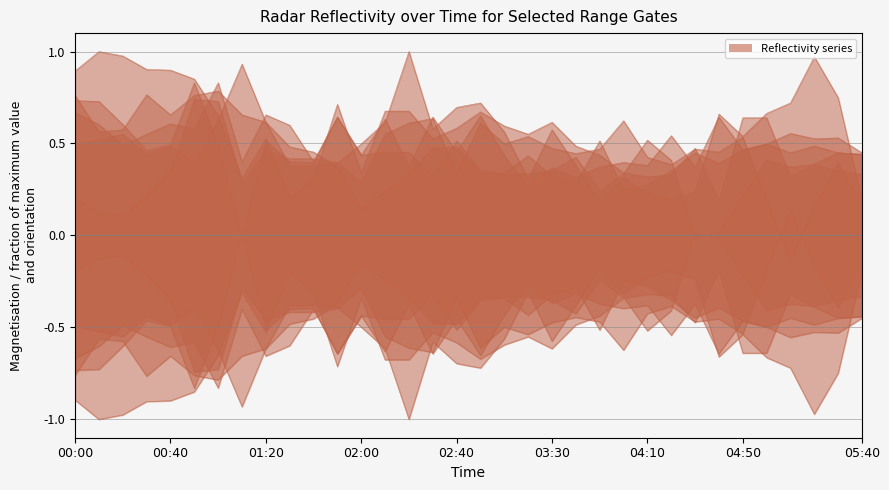

Reading right to left, transcribe all the data shown in this chart.

7.808: 0.3	0.4	0.4	0.4	0.4	0.2	0.0	-0.0	0.4	0.5	0.3	0.2	0.4	0.4	0.3	0.3	0.3	0.5	0.5	0.3	0.2	0.1	0.4	0.5	0.5	0.6	0.9	0.6	0.4	0.5	0.4	0.6	0.5	0.5
9.433: -0.4	-0.4	-0.5	-0.4	-0.5	-0.5	-0.4	-0.4	-0.4	-0.3	-0.2	-0.5	-0.3	-0.3	-0.4	-0.3	-0.4	-0.5	-0.3	-0.5	-0.5	-0.4	-0.6	-0.4	-0.6	-0.7	-0.4	-0.8	-0.6	-0.6	-0.6	-0.5	-0.6	-0.7
5.888: 0.2	0.7	1.0	0.7	0.7	0.5	0.7	0.2	0.2	0.2	0.3	0.2	0.4	0.6	0.3	0.6	0.7	0.7	0.6	1.0	0.6	0.5	0.4	0.4	0.4	0.6	0.7	0.8	0.8	0.7	0.8	0.6	0.6	0.8
9.728: -0.4	-0.5	-0.5	-0.6	-0.5	-0.5	-0.6	-0.4	-0.5	-0.4	-0.4	-0.4	-0.3	-0.4	-0.3	-0.4	-0.7	-0.5	-0.6	-0.4	-0.6	-0.4	-0.6	-0.4	-0.4	-0.5	0.0	-0.5	-0.8	-0.5	-0.5	-0.6	-0.7	-0.7
10.319: -0.4	-0.4	-0.4	-0.3	-0.6	-0.6	-0.2	-0.5	-0.3	-0.3	-0.3	-0.4	-0.5	-0.6	-0.6	-0.6	-0.7	-0.6	-0.5	-0.7	-0.7	-0.3	-0.7	-0.3	-0.2	-0.5	-0.3	-0.7	-0.9	-0.9	-0.9	-1.0	-1.0	-0.9
7.069: 0.2	0.4	0.2	-0.1	0.2	0.5	0.5	0.5	0.4	0.4	0.6	0.5	0.4	0.5	0.5	0.5	0.6	0.3	0.6	0.6	0.6	0.3	0.4	0.4	0.4	0.5	0.3	0.7	0.7	0.3	0.2	0.1	0.1	0.2